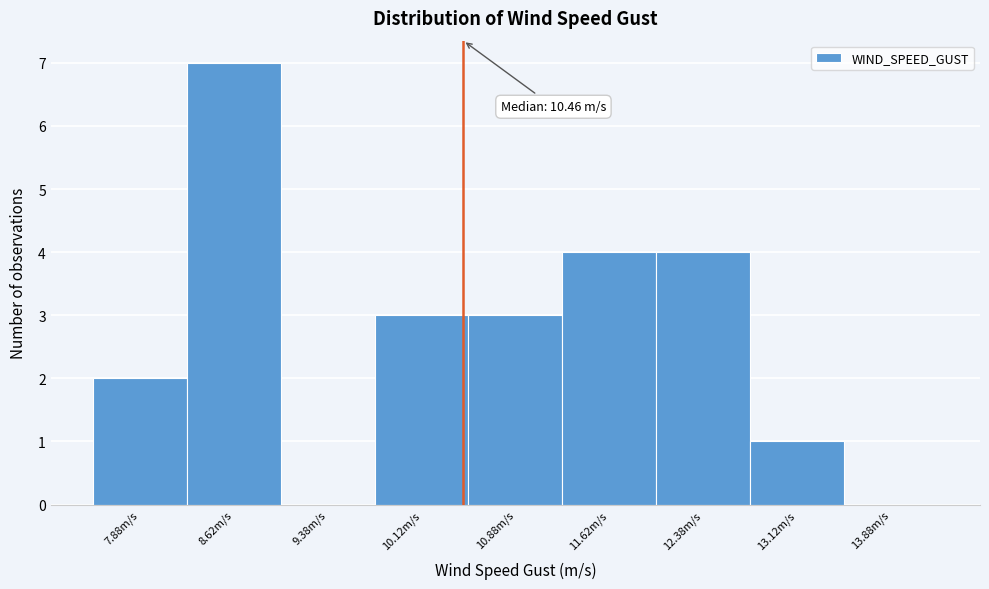

Over which range of the x-axis is the bar tallest?

8.25 to 9.00